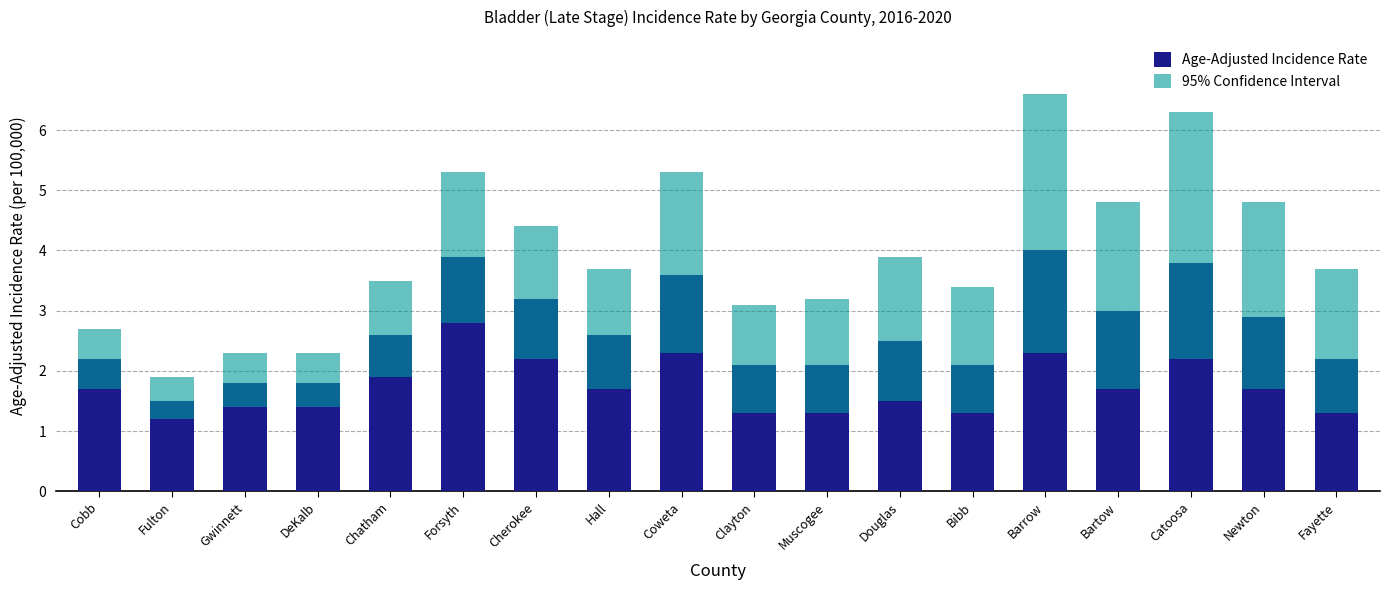

Is the value of 95% Confidence Interval at Fayette greater than the value of Age-Adjusted Incidence Rate at Newton?

No